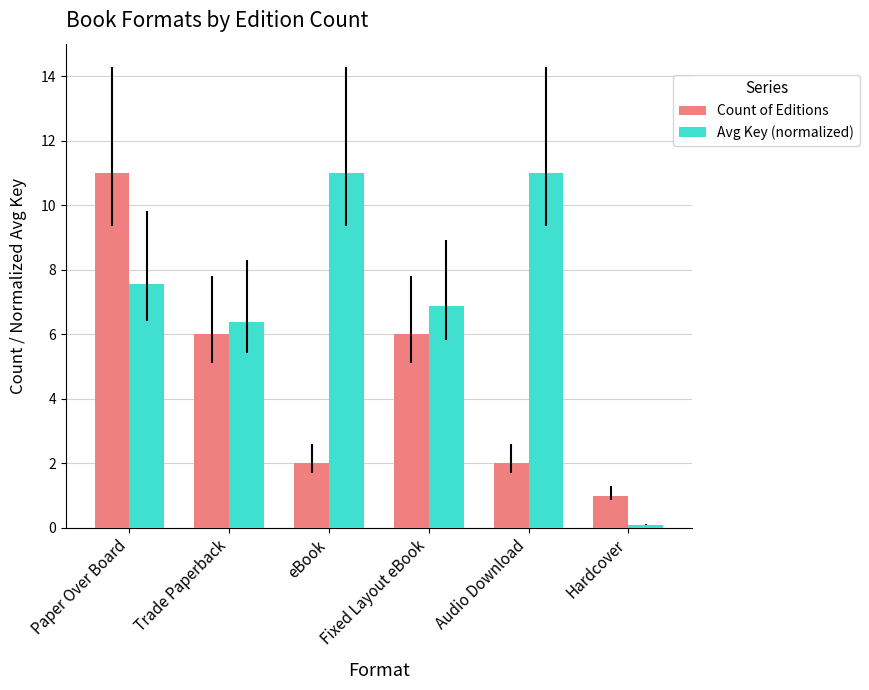

Read the Count of Editions value at eBook.

2.0